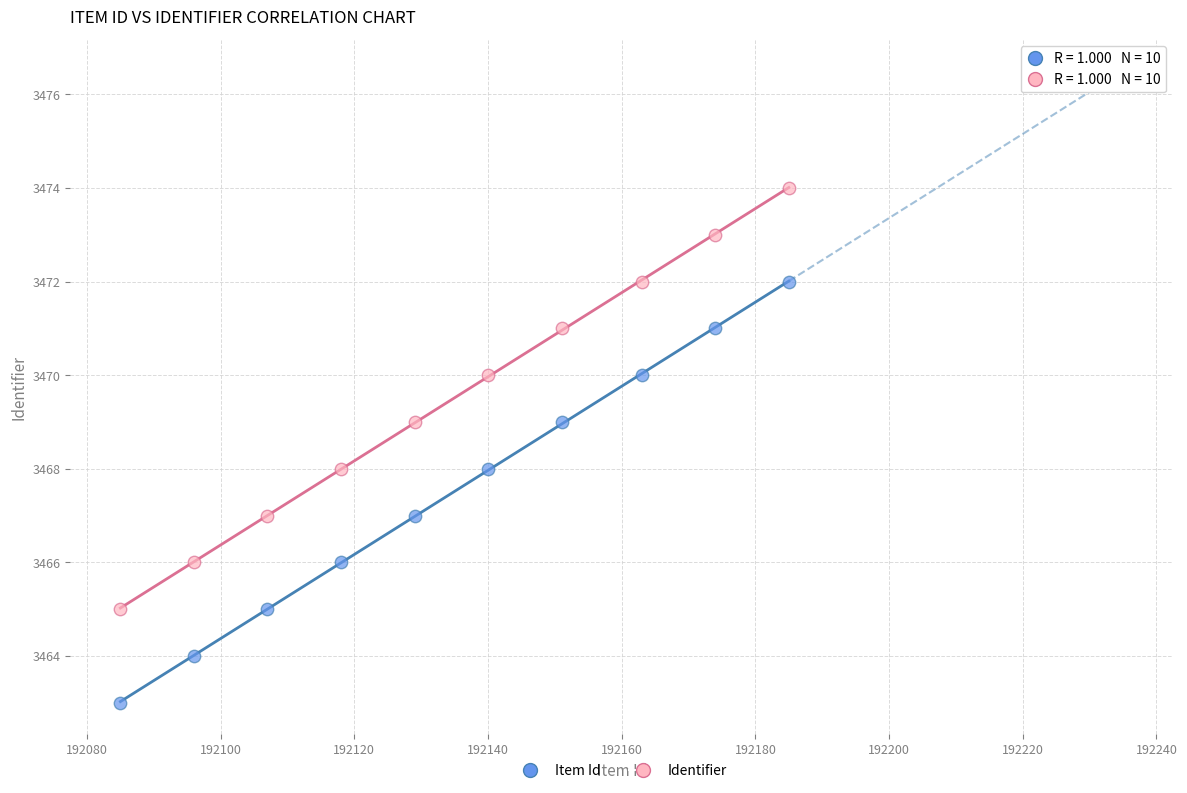

Which series contains the lowest Y value?

Item Id